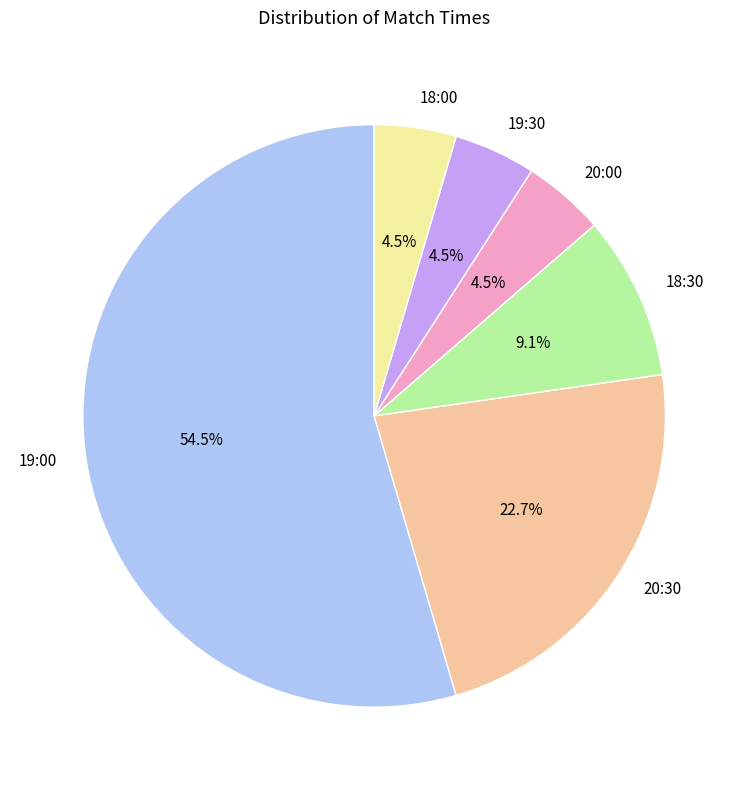

To the nearest percent, what is the combined percentage of 20:00 and 19:00?

59%